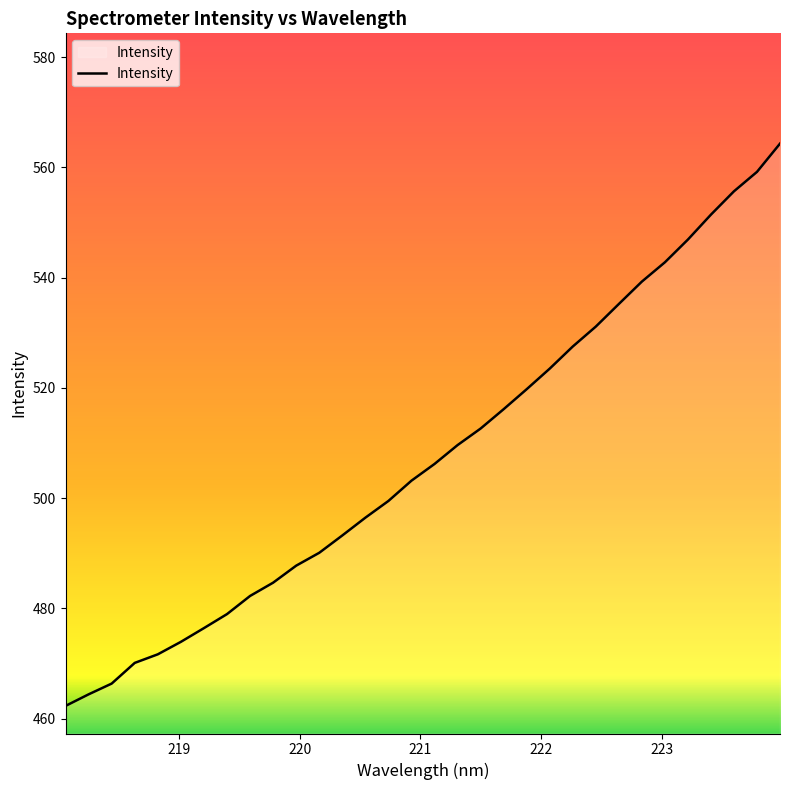

What is the difference between the maximum and minimum values?

102.0